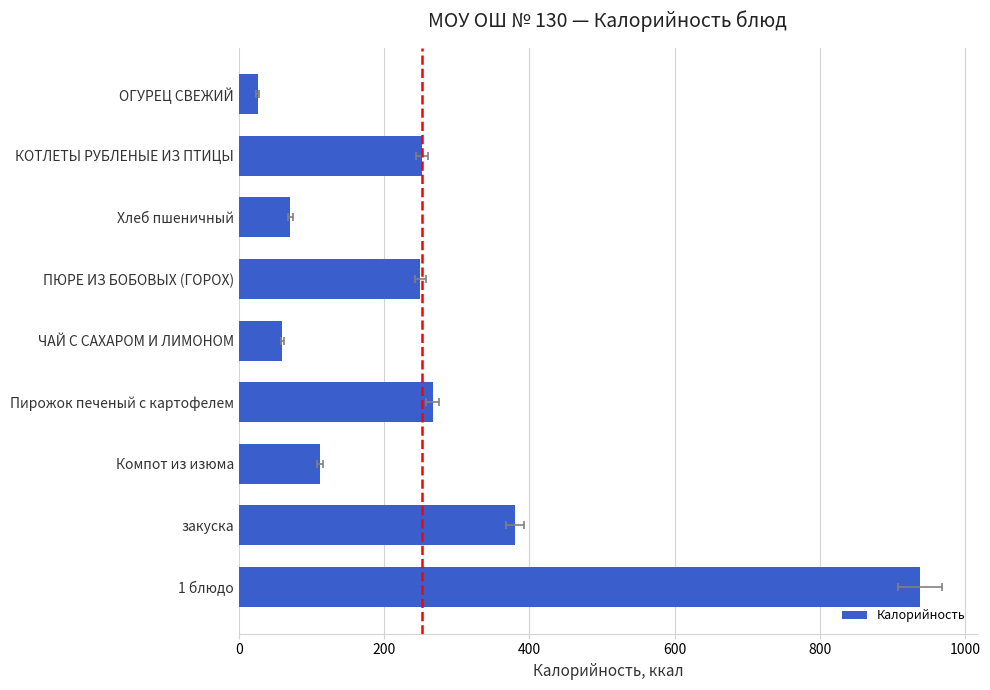

What is the value of the 3rd bar from the left?

112.0